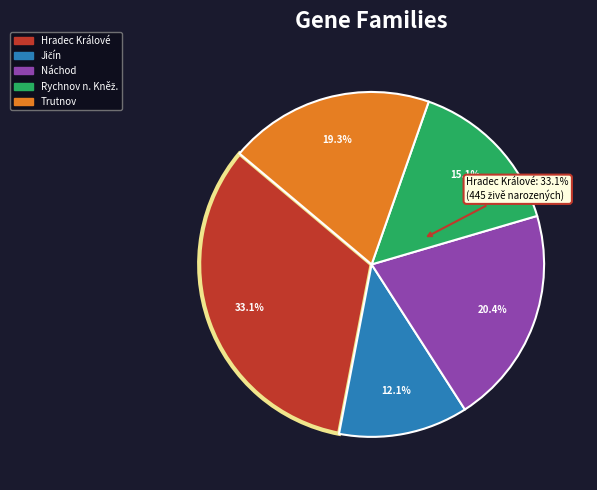

True or false: Rychnov n. Kněž. accounts for 15% of the total.

True